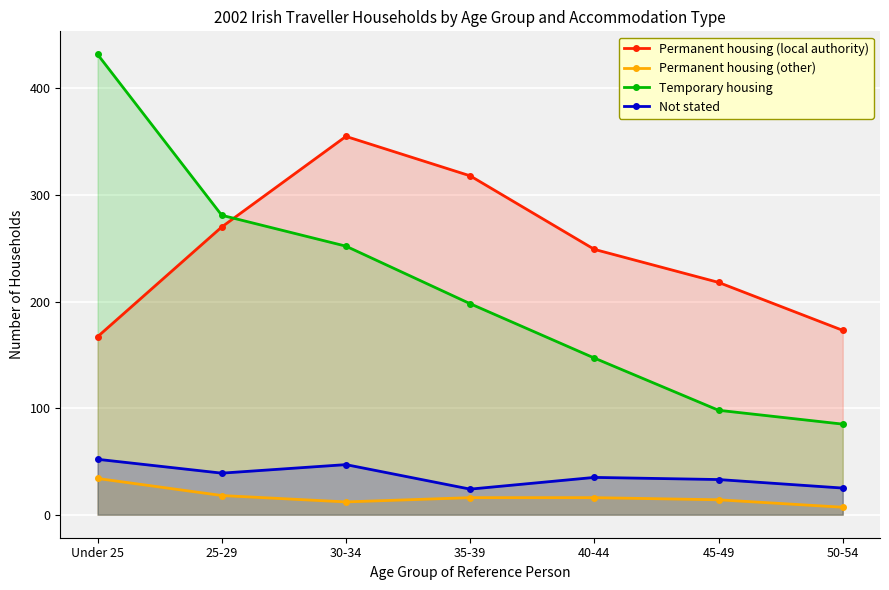

List the labels in order of Not stated value, smallest first.

35-39, 50-54, 45-49, 40-44, 25-29, 30-34, Under 25